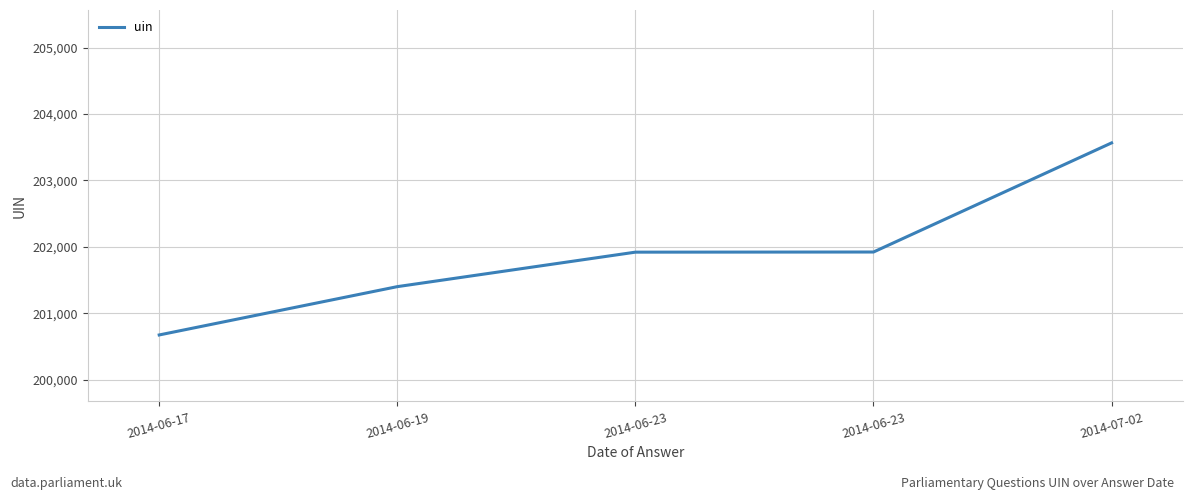

What is the difference between the maximum and minimum values?

2890